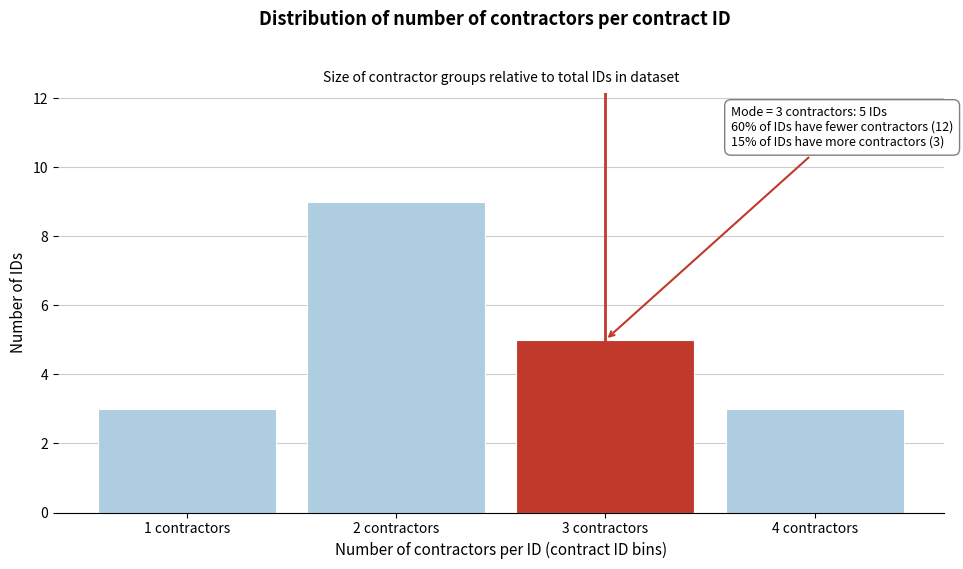

Reading left to right, list all the values displayed in this chart.

3	9	5	3